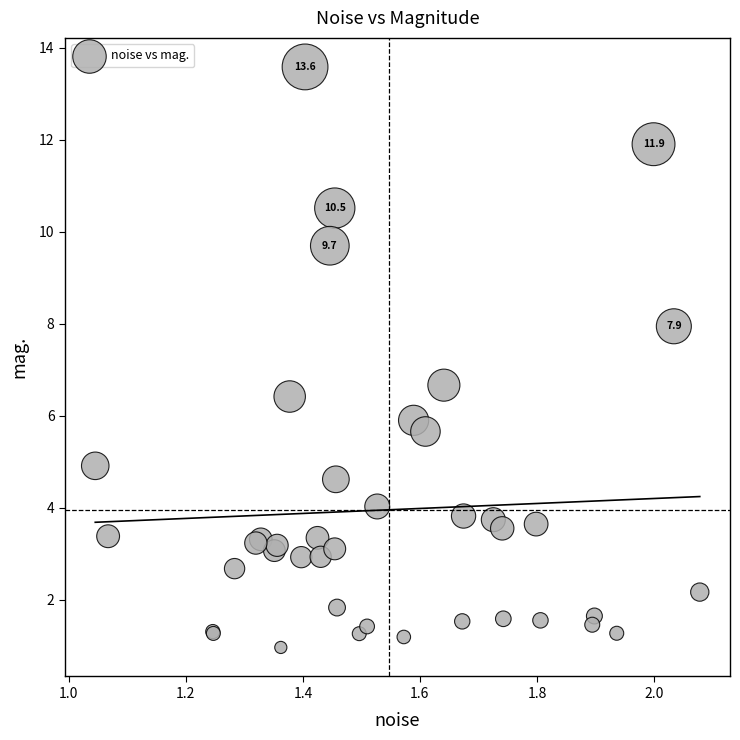

What Y value in the scatter plot is closest to 7?

6.7